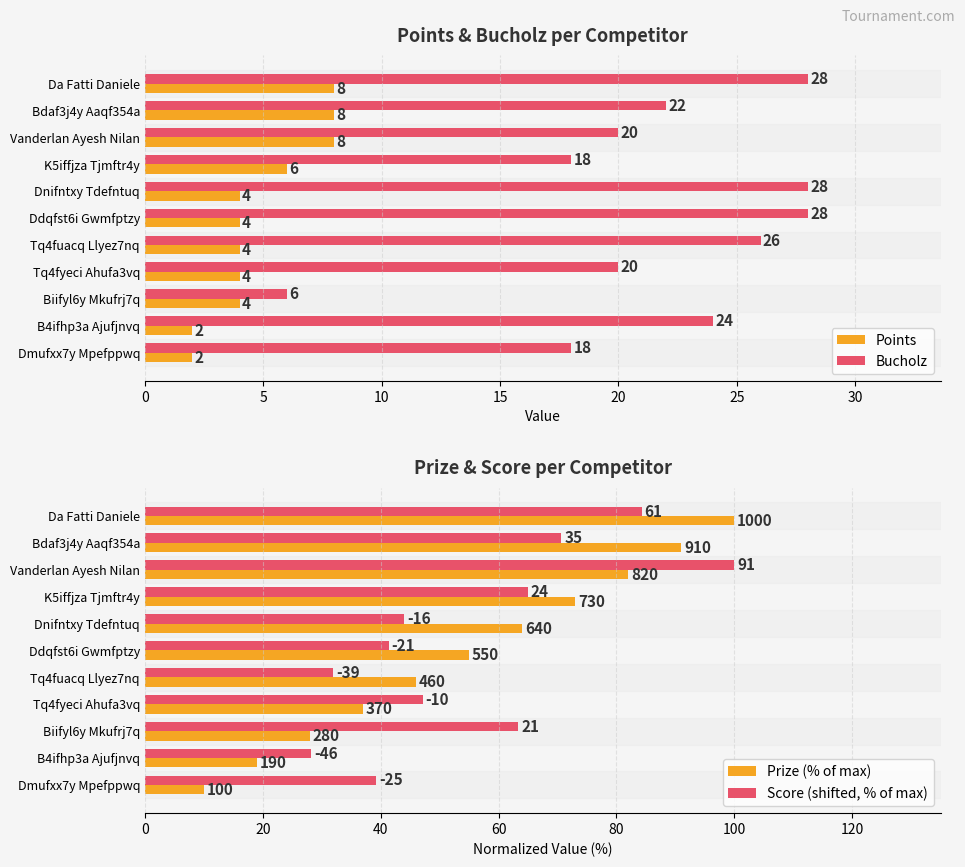

Reading left to right, extract all data points from this chart.

Points: 8.0	8.0	8.0	6.0	4.0	4.0	4.0	4.0	4.0	2.0	2.0
Bucholz: 28.0	22.0	20.0	18.0	28.0	28.0	26.0	20.0	6.0	24.0	18.0
Prize (% of max): 100.0	91.0	82.0	73.0	64.0	55.0	46.0	37.0	28.0	19.0	10.0
Score (shifted, % of max): 84.3	70.7	100.0	64.9	44.0	41.4	31.9	47.1	63.4	28.3	39.3